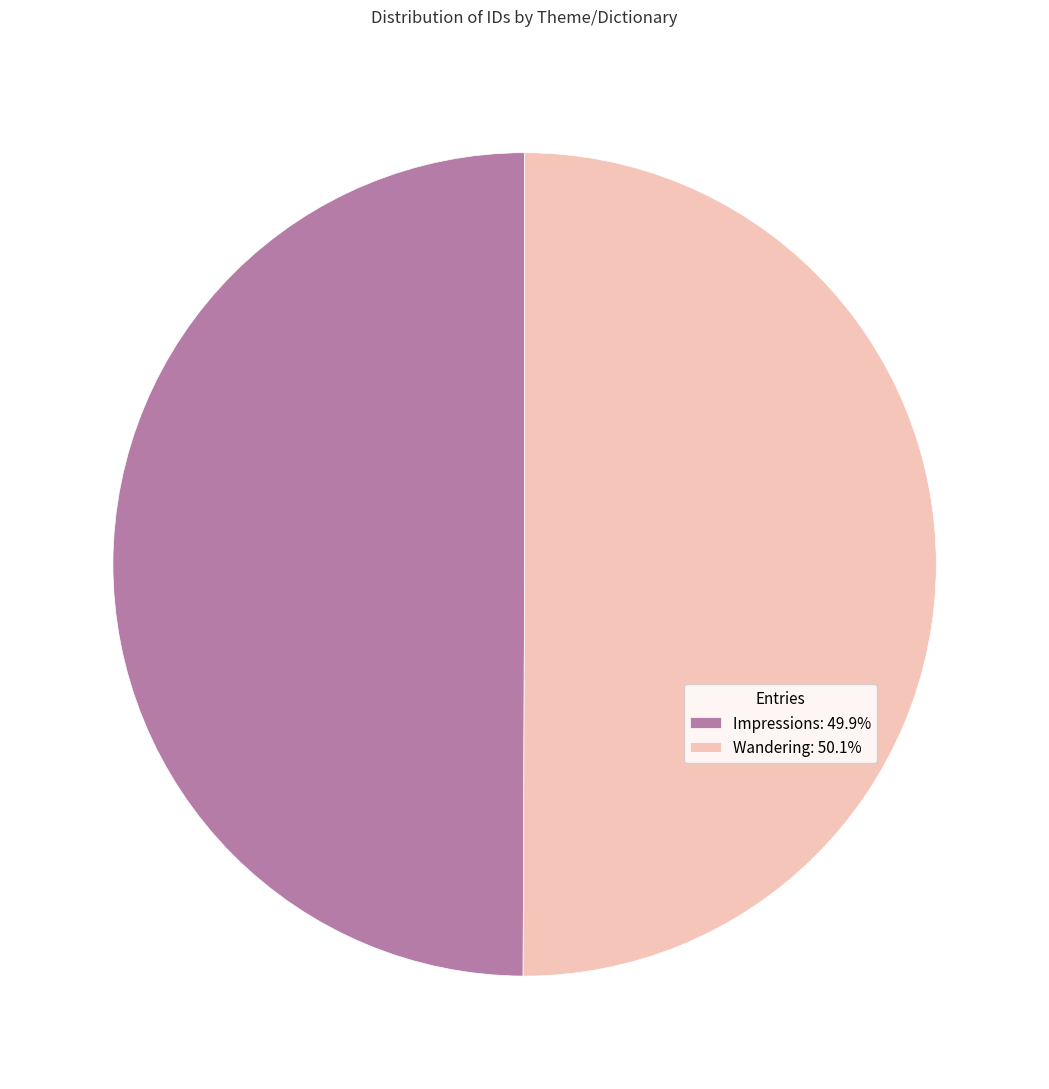

What is the ratio of the value at Impressions: 49.9% to the value at Wandering: 50.1%?

1.0